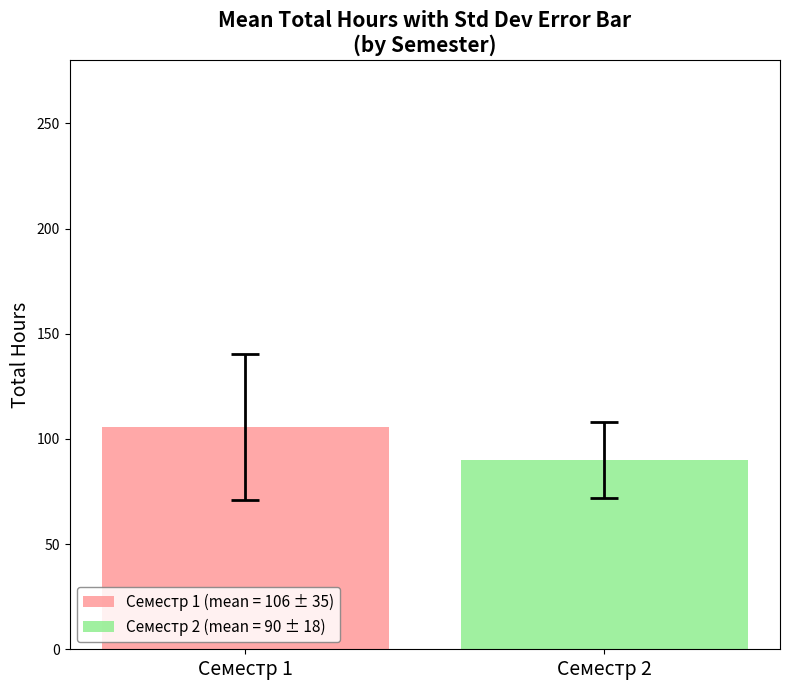

What is the maximum value shown in the chart?

105.8